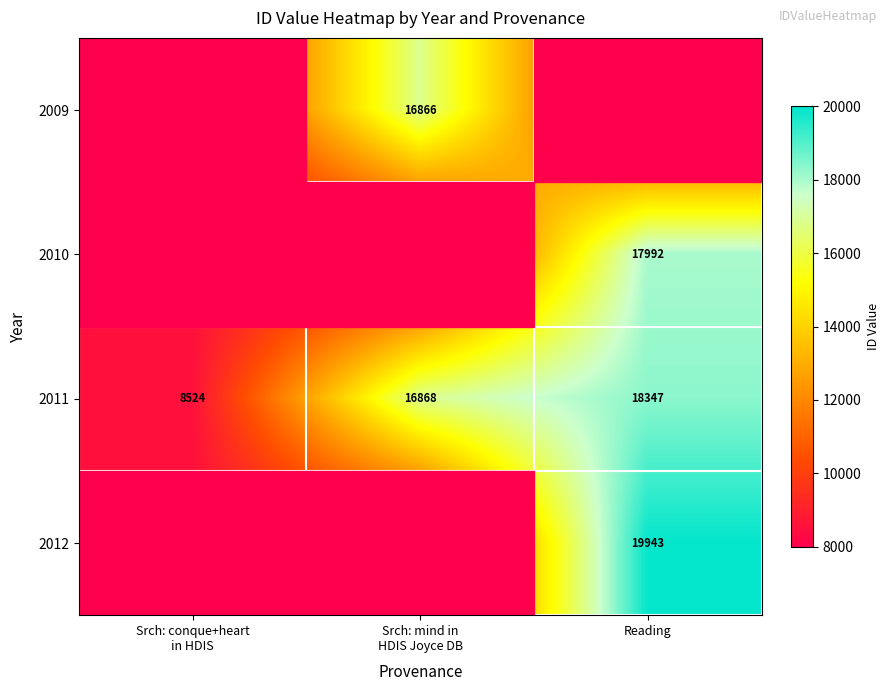

What is the maximum value for 2011?

18347